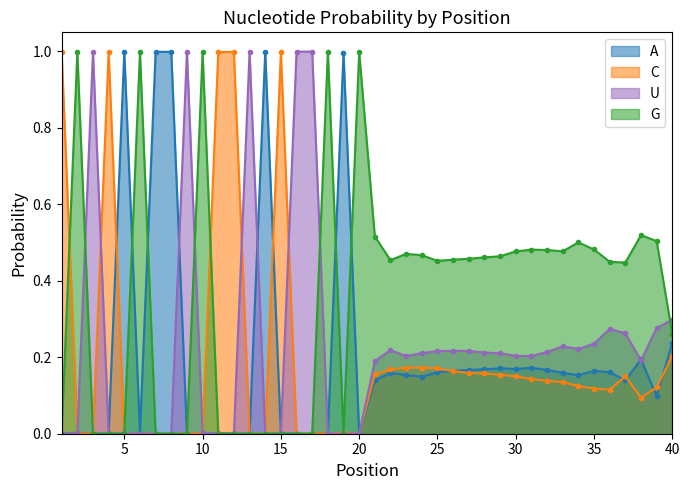

At which category is the sum across all series the highest?

1